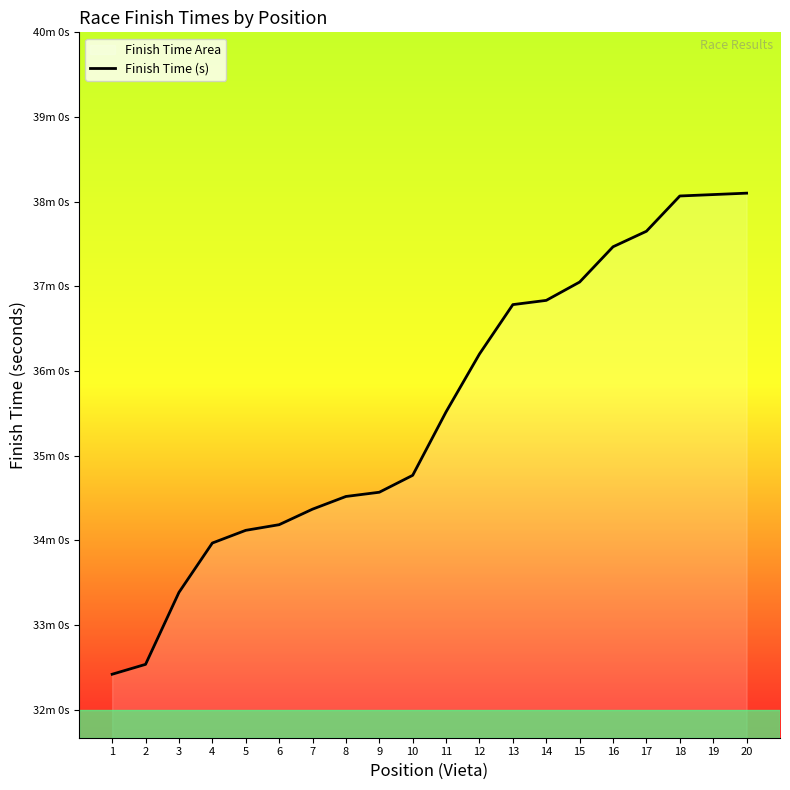

What is the average value?

2132